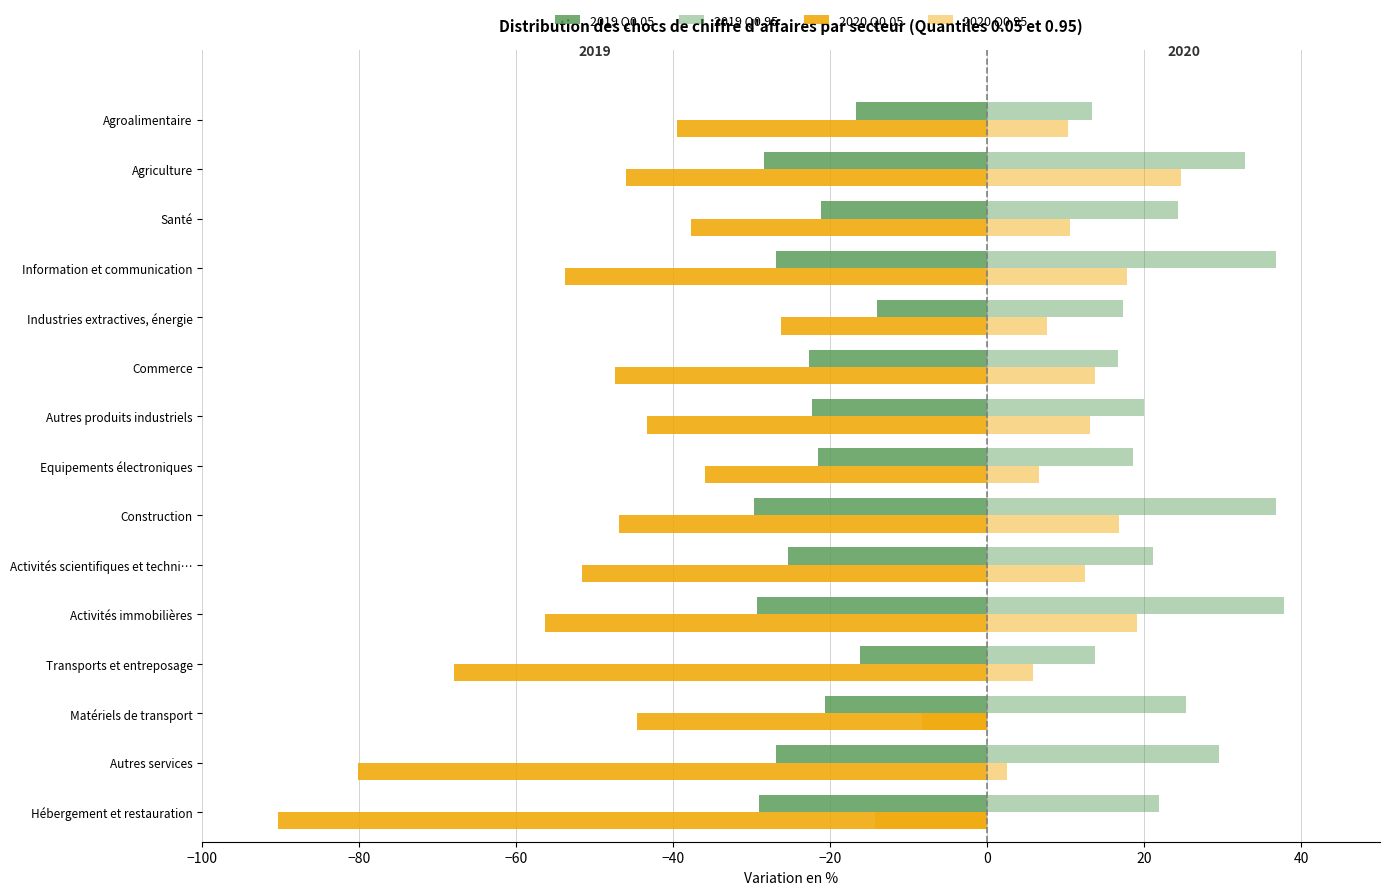

What is the value of the 2019 Q0.95 bar at the 5th from the left?

37.8